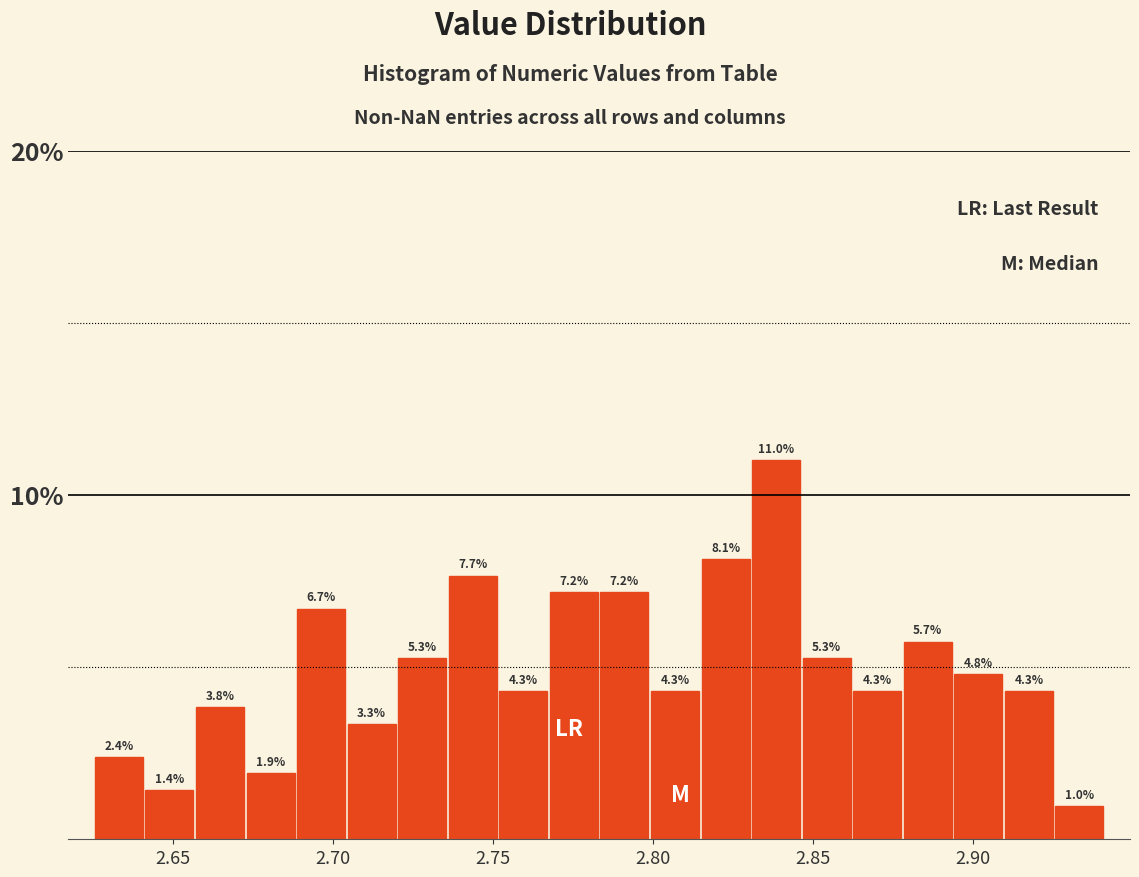

Read against the x-axis, roughly where is the centre of the tallest bar?

2.840